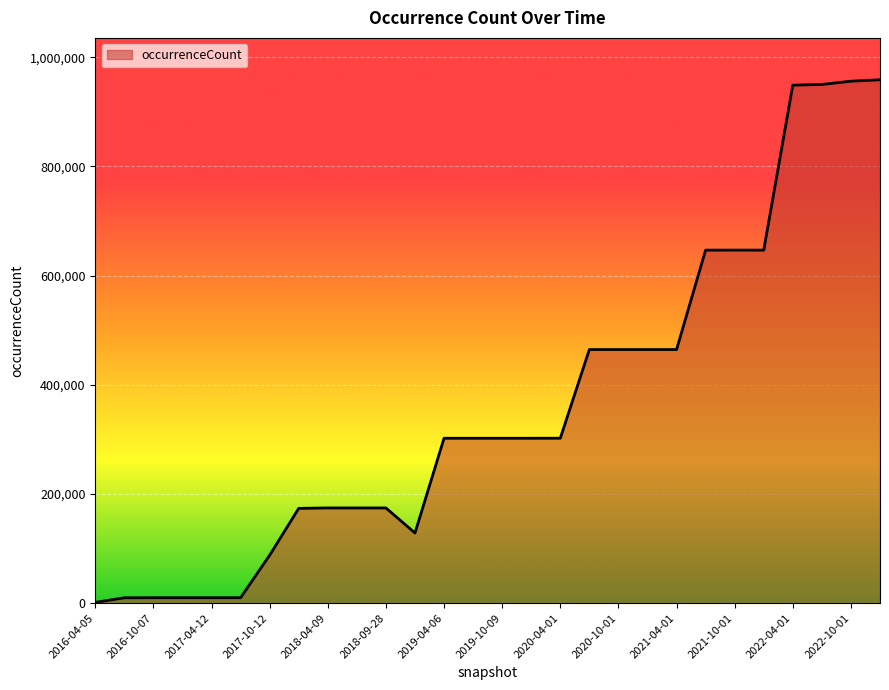

How many lines are shown in the chart?

1